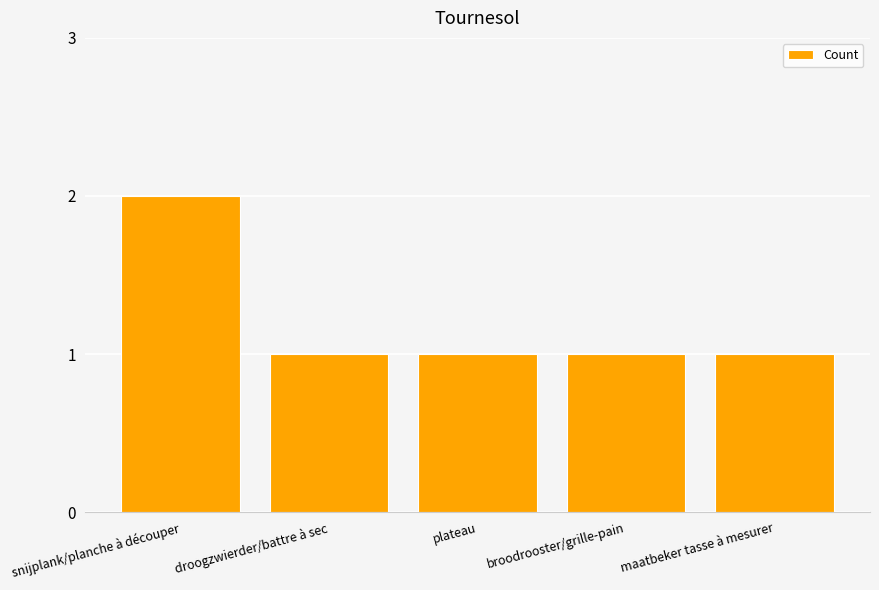

True or false: the data shows 0 at maatbeker tasse à mesurer.

False